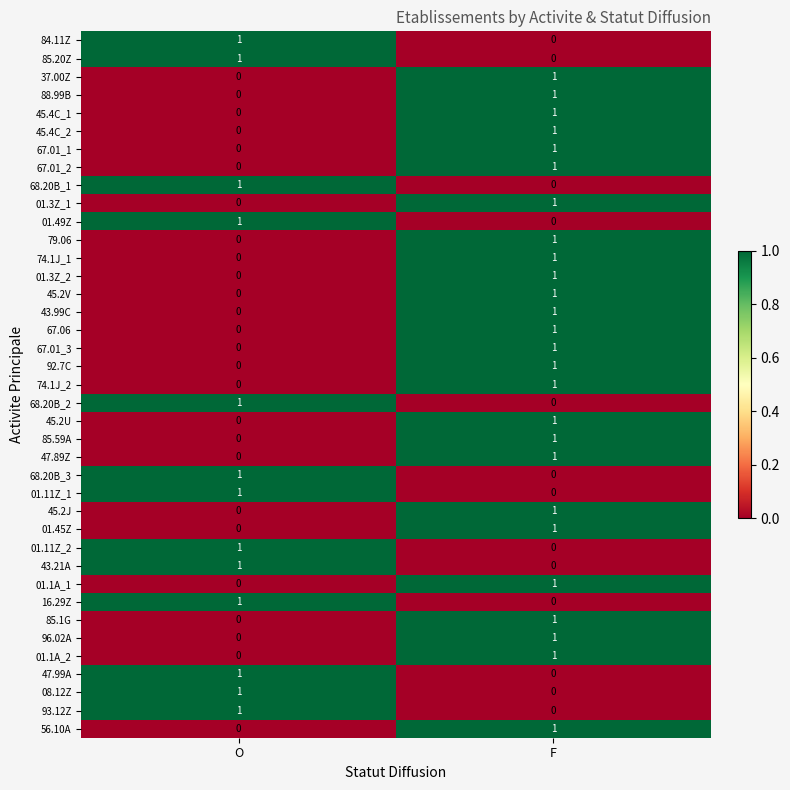

At which label does 67.06 reach its peak?

F